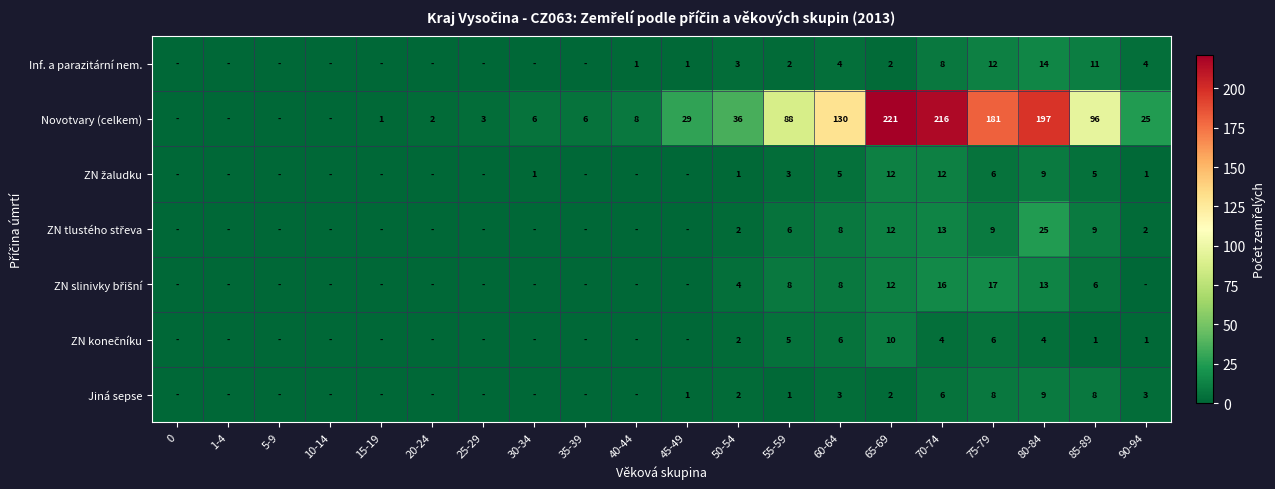

The Jiná sepse series shows 2 at 60-64. True or false?

False